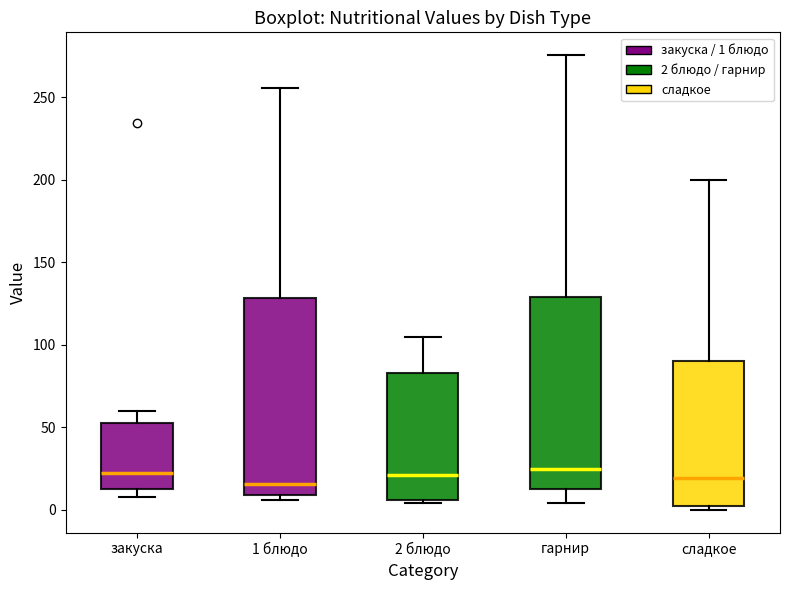

Where does the upper whisker of the box for сладкое end on the y-axis? The values are not printed on the chart, so give them approximately, as read against the axis.

200